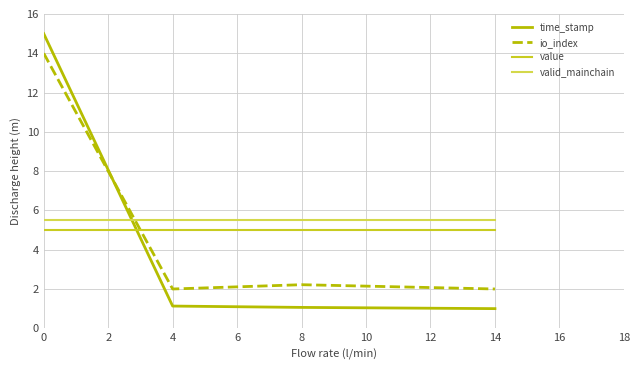

Rank the series by their maximum value, from lowest to highest.

value, valid_mainchain, io_index, time_stamp